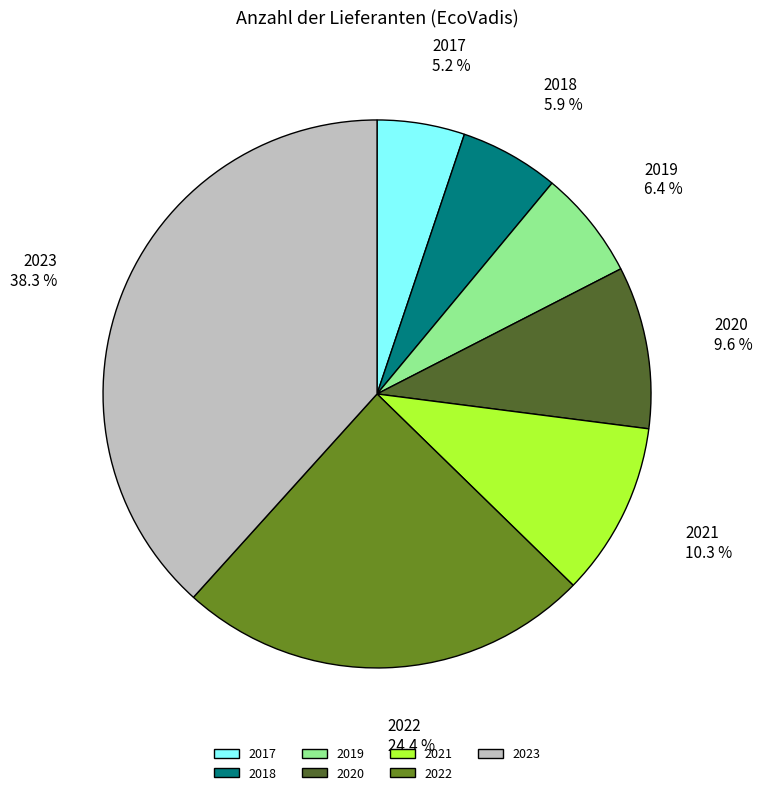

Approximately how many times larger is the value at 2017 compared to 2023?

0.1